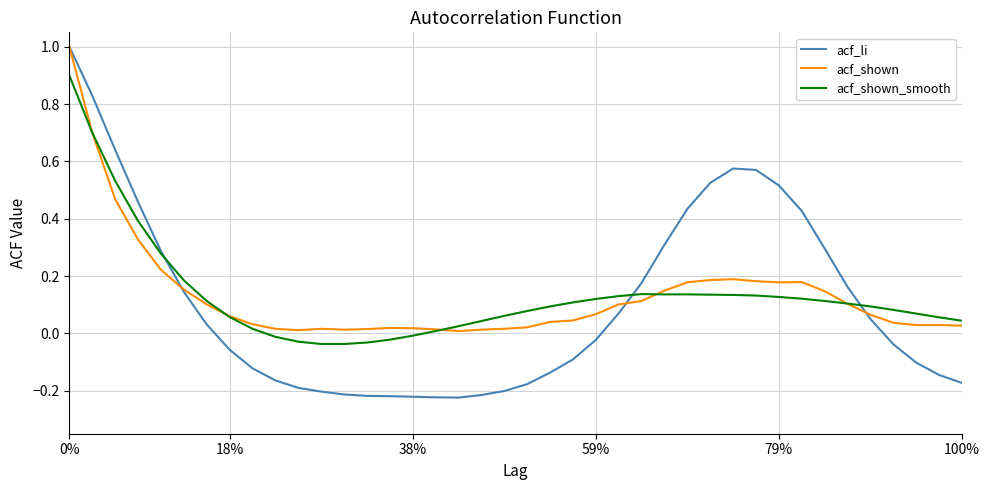

Does the chart have visible grid lines?

Yes